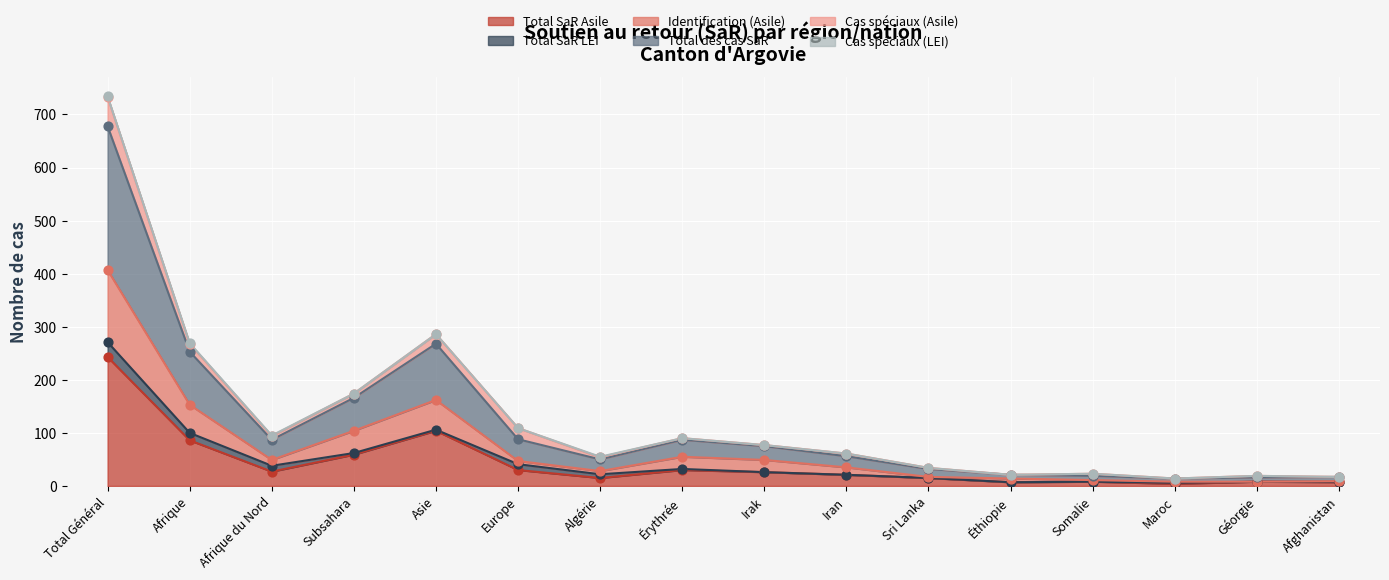

At how many categories does at least one series exceed 210?

1